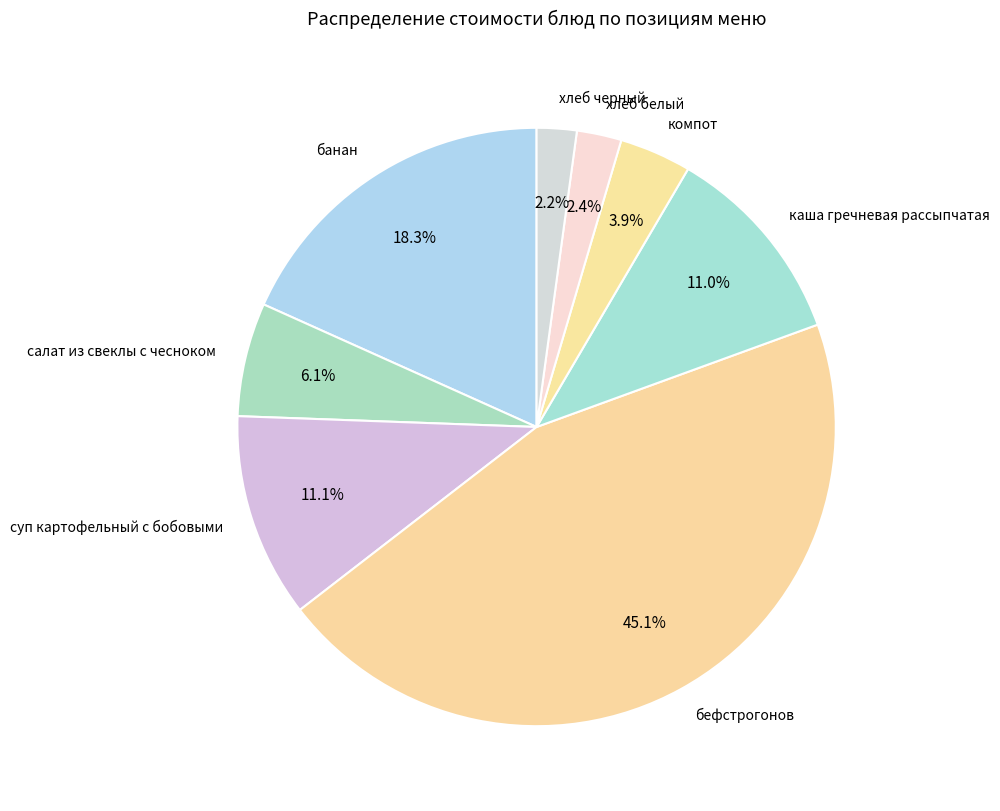

What is the ratio of the value at хлеб черный to the value at салат из свеклы с чесноком?

0.4